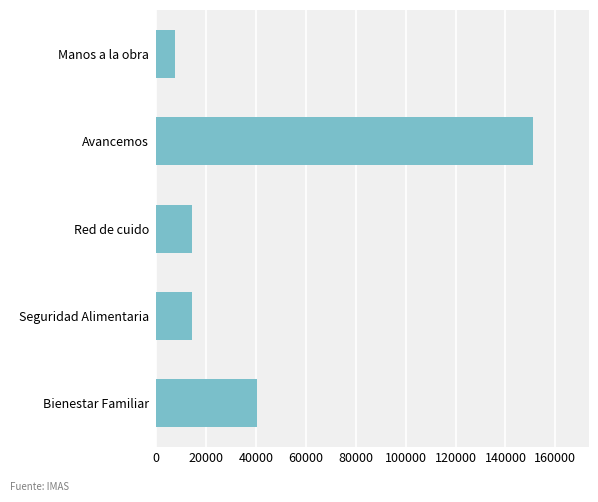

What is the difference between the second highest and minimum values?

32721